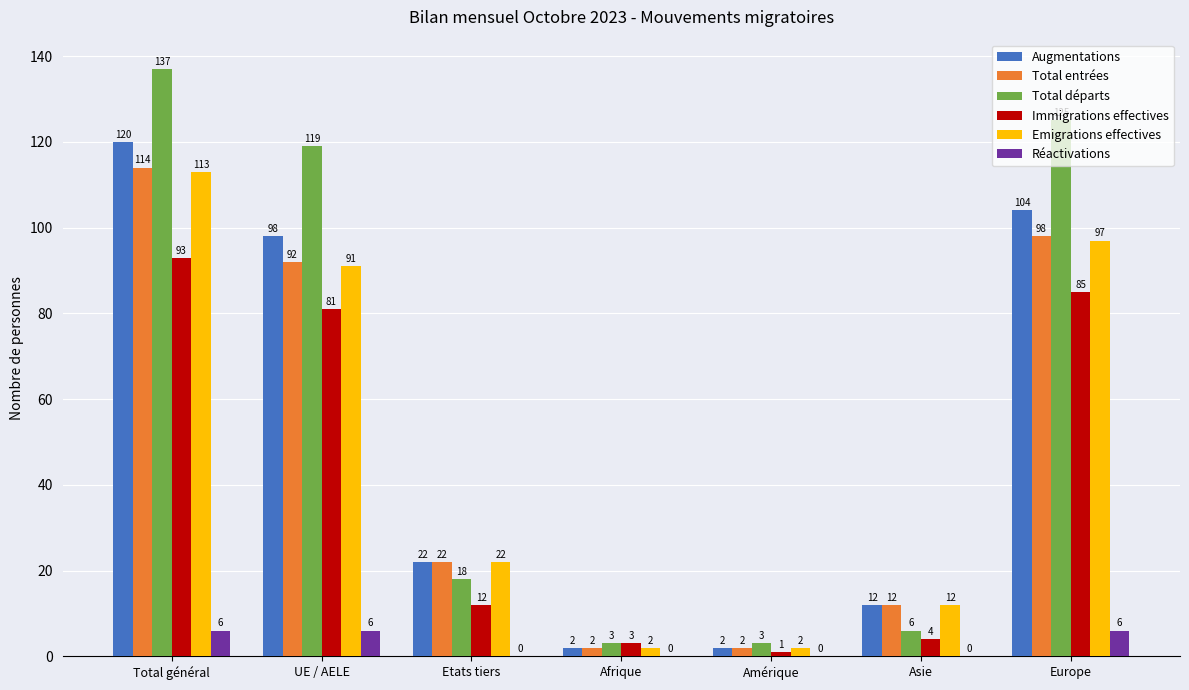

Reading left to right, extract all data points from this chart.

Augmentations: Total général=120	UE / AELE=98	Etats tiers=22	Afrique=2	Amérique=2	Asie=12	Europe=104
Total entrées: Total général=114	UE / AELE=92	Etats tiers=22	Afrique=2	Amérique=2	Asie=12	Europe=98
Total départs: Total général=137	UE / AELE=119	Etats tiers=18	Afrique=3	Amérique=3	Asie=6	Europe=125
Immigrations effectives: Total général=93	UE / AELE=81	Etats tiers=12	Afrique=3	Amérique=1	Asie=4	Europe=85
Emigrations effectives: Total général=113	UE / AELE=91	Etats tiers=22	Afrique=2	Amérique=2	Asie=12	Europe=97
Réactivations: Total général=6	UE / AELE=6	Etats tiers=0	Afrique=0	Amérique=0	Asie=0	Europe=6